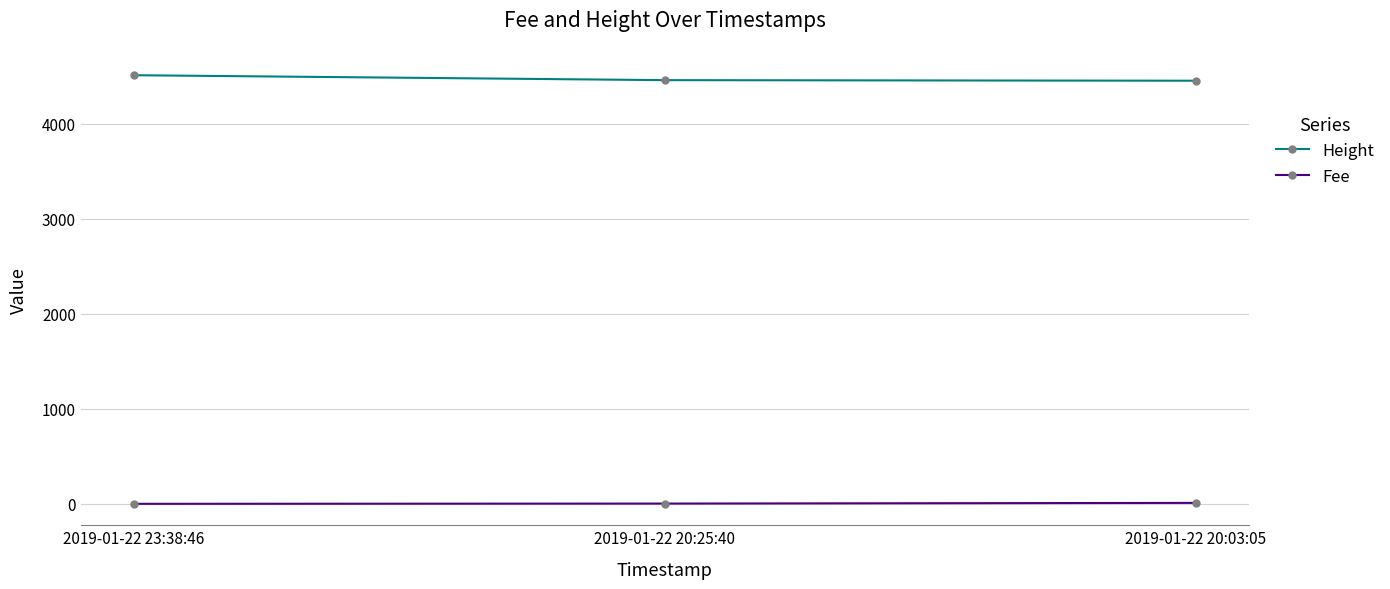

Is the value of Fee at 2019-01-22 20:03:05 greater than the value of Height at 2019-01-22 20:03:05?

No